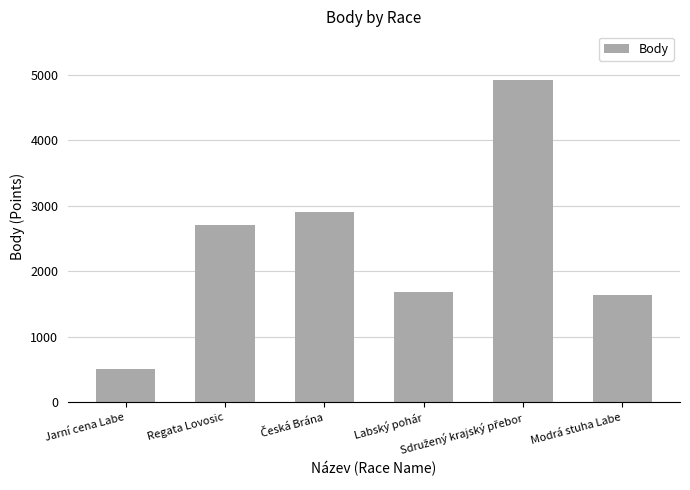

What is the value of the 4th bar from the left?

1683